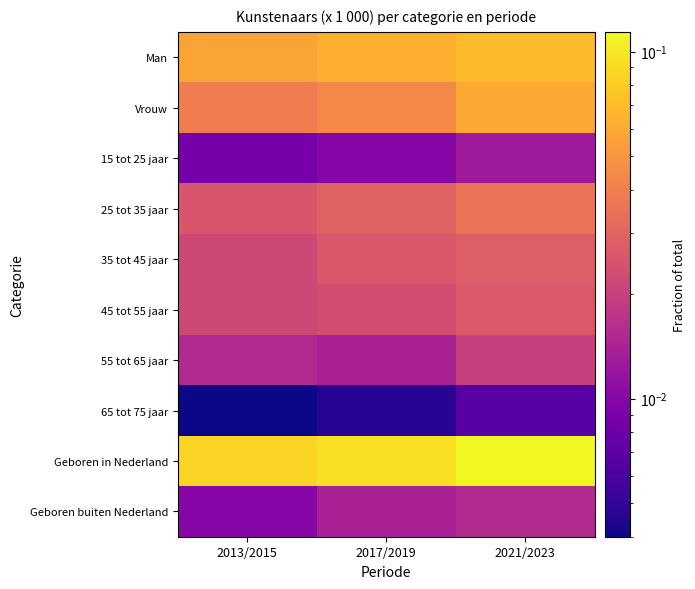

Between 2013/2015 and 2017/2019, which series saw the biggest shift?

Geboren in Nederland